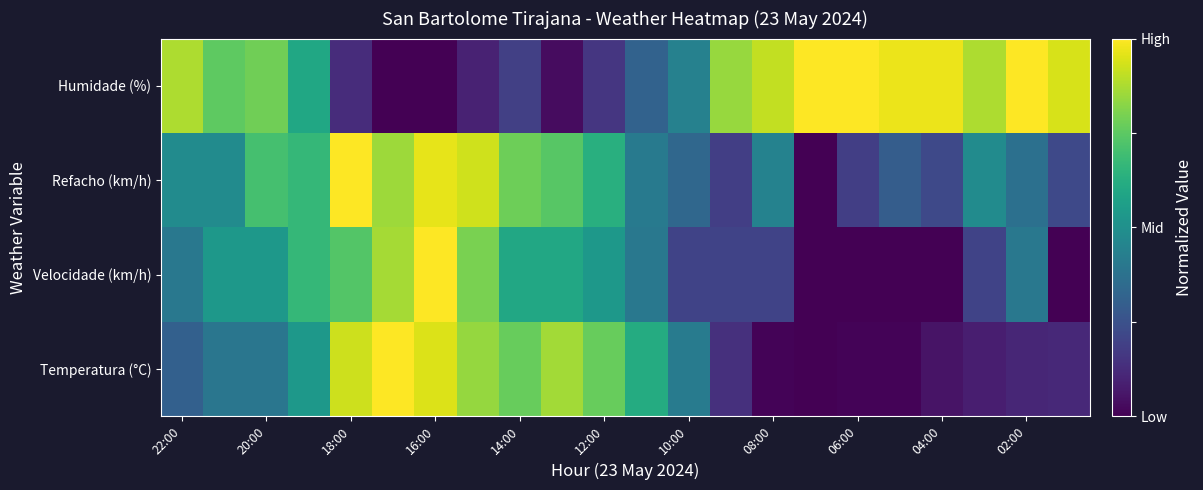

At how many categories does at least one series exceed 0?

22